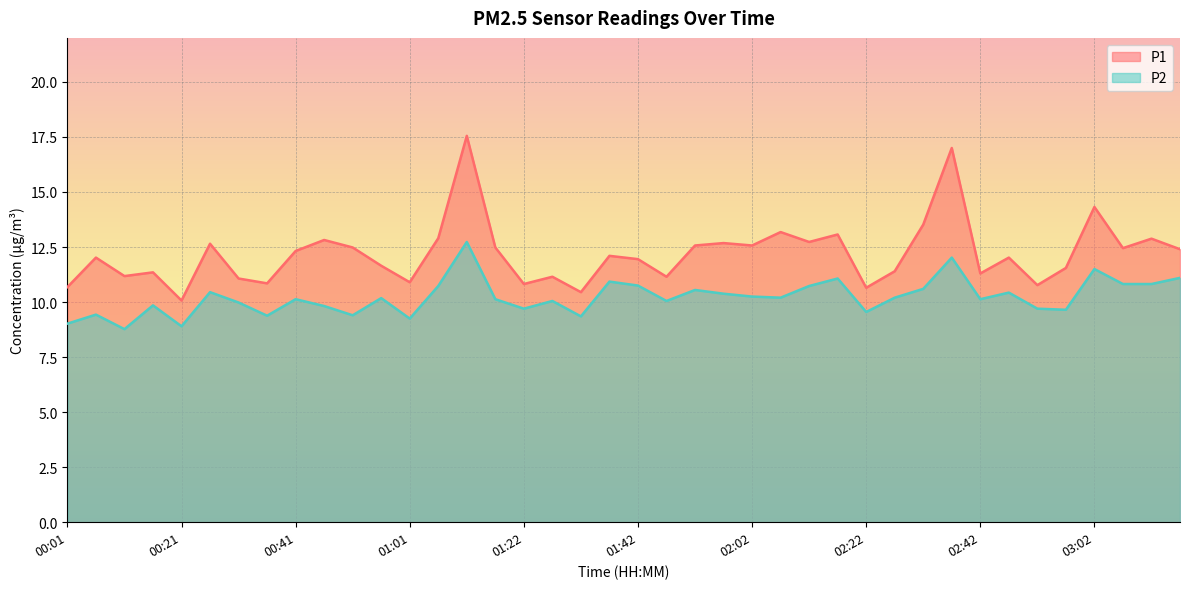

At which label is P2 closest to 10?

00:31